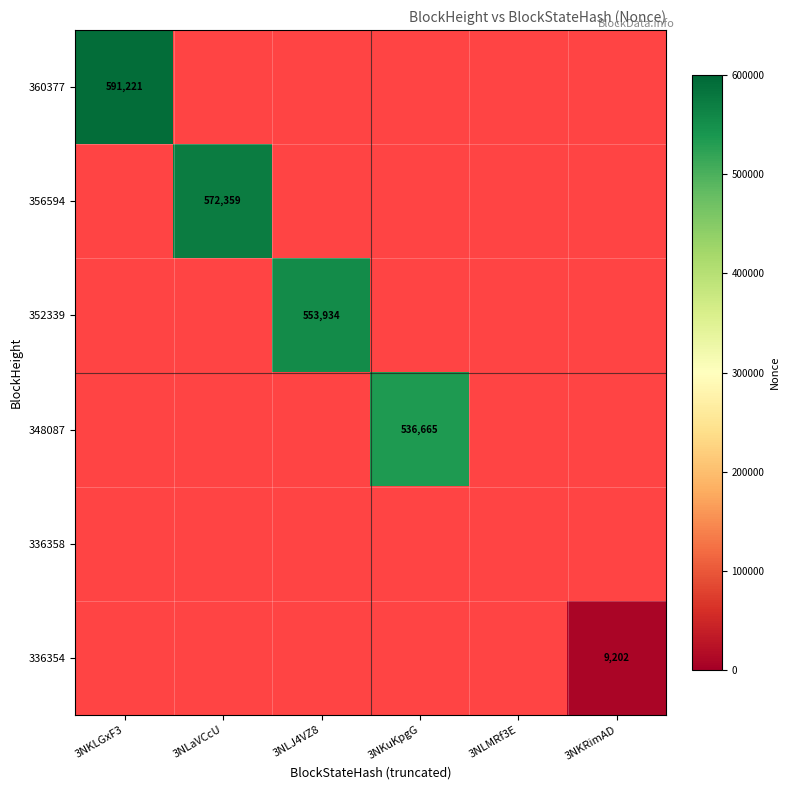

How many categories are shown in the chart?

6